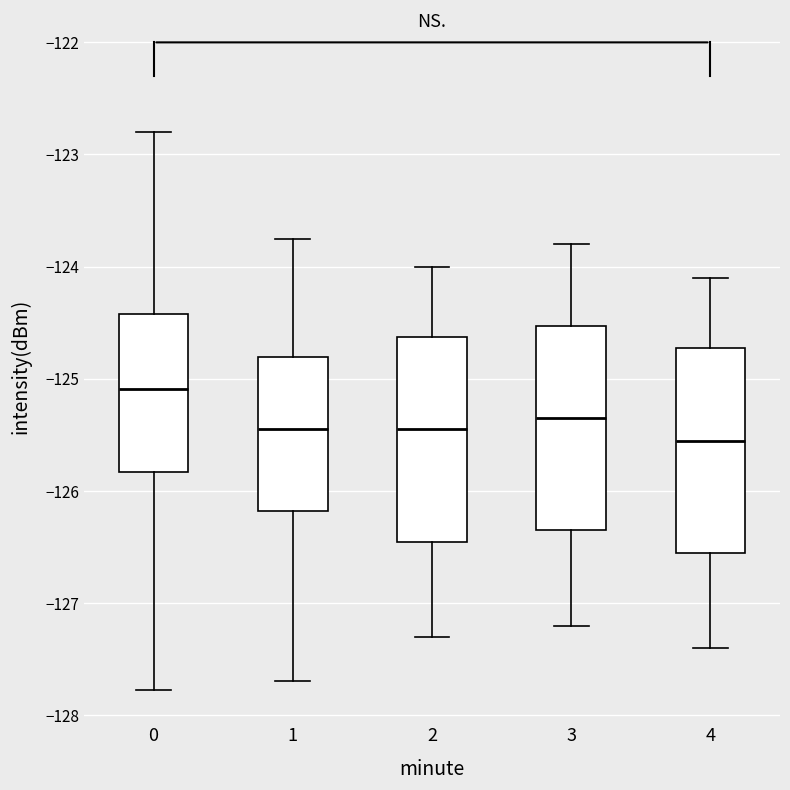

Reading left to right, transcribe this box plot: for each box, give where its median line is, the range the box spans, and where its two whiskers end, as read against the y-axis. The values are not printed on the chart, so give them approximately, as read against the axis.

0: median -125.1, box -125.8 to -124.4, whiskers -127.8 to -122.8
1: median -125.4, box -126.2 to -124.8, whiskers -127.7 to -123.8
2: median -125.4, box -126.4 to -124.6, whiskers -127.3 to -124.0
3: median -125.3, box -126.3 to -124.5, whiskers -127.2 to -123.8
4: median -125.5, box -126.5 to -124.7, whiskers -127.4 to -124.1